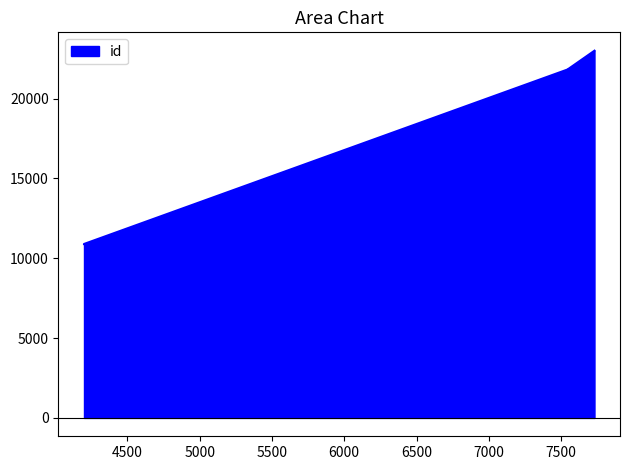

What is the sum of all values?

99321